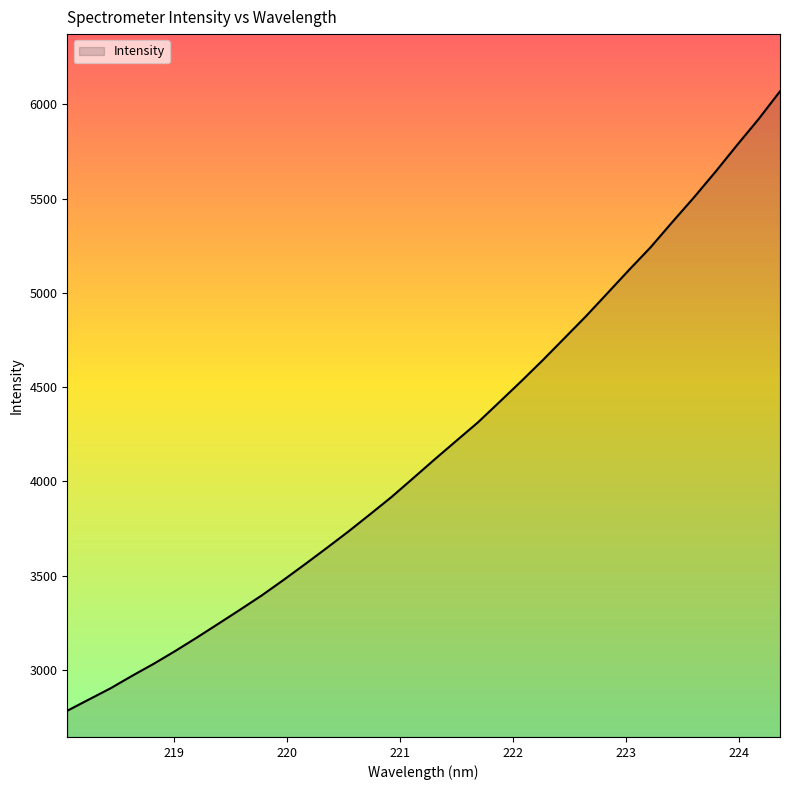

What is the greatest value displayed?

6069.4